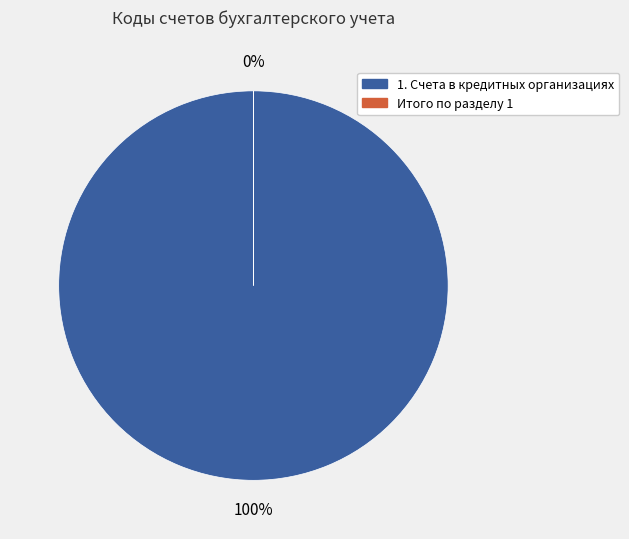

The 1. Счета в кредитных организациях slice represents 100% of the pie. True or false?

True